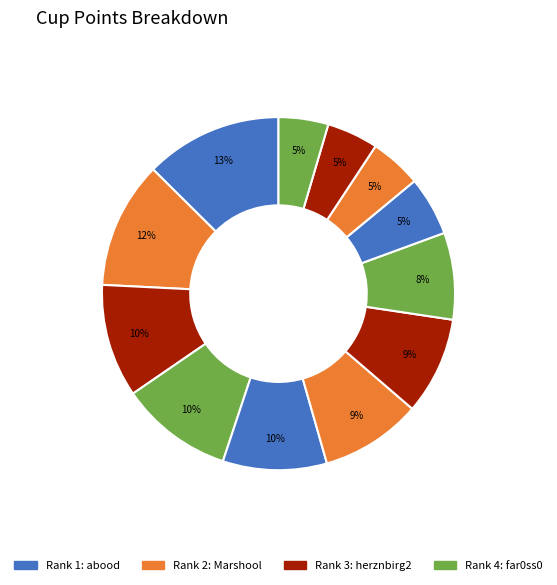

How many segments does this pie chart have?

12